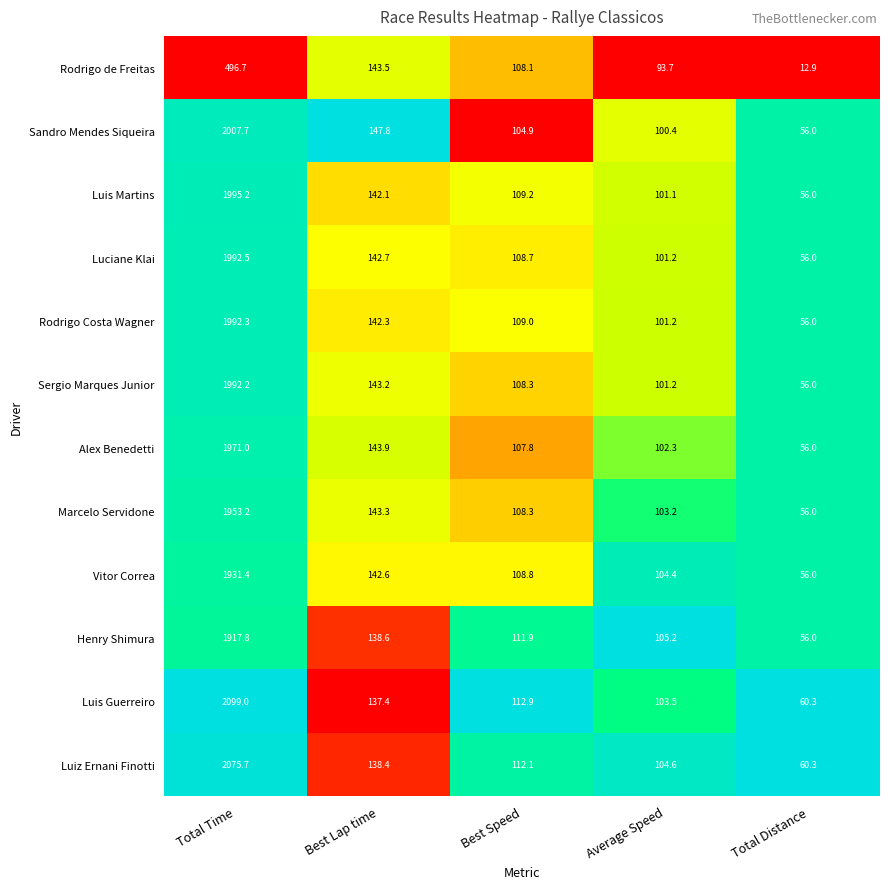

The Luis Guerreiro series shows 103.5 at Average Speed. True or false?

True